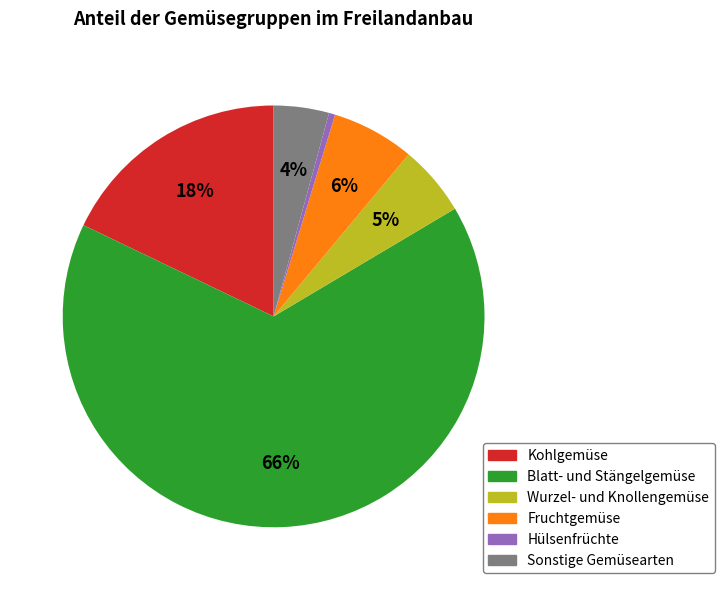

Rank the categories by value from lowest to highest.

Hülsenfrüchte, Sonstige Gemüsearten, Wurzel- und Knollengemüse, Fruchtgemüse, Kohlgemüse, Blatt- und Stängelgemüse